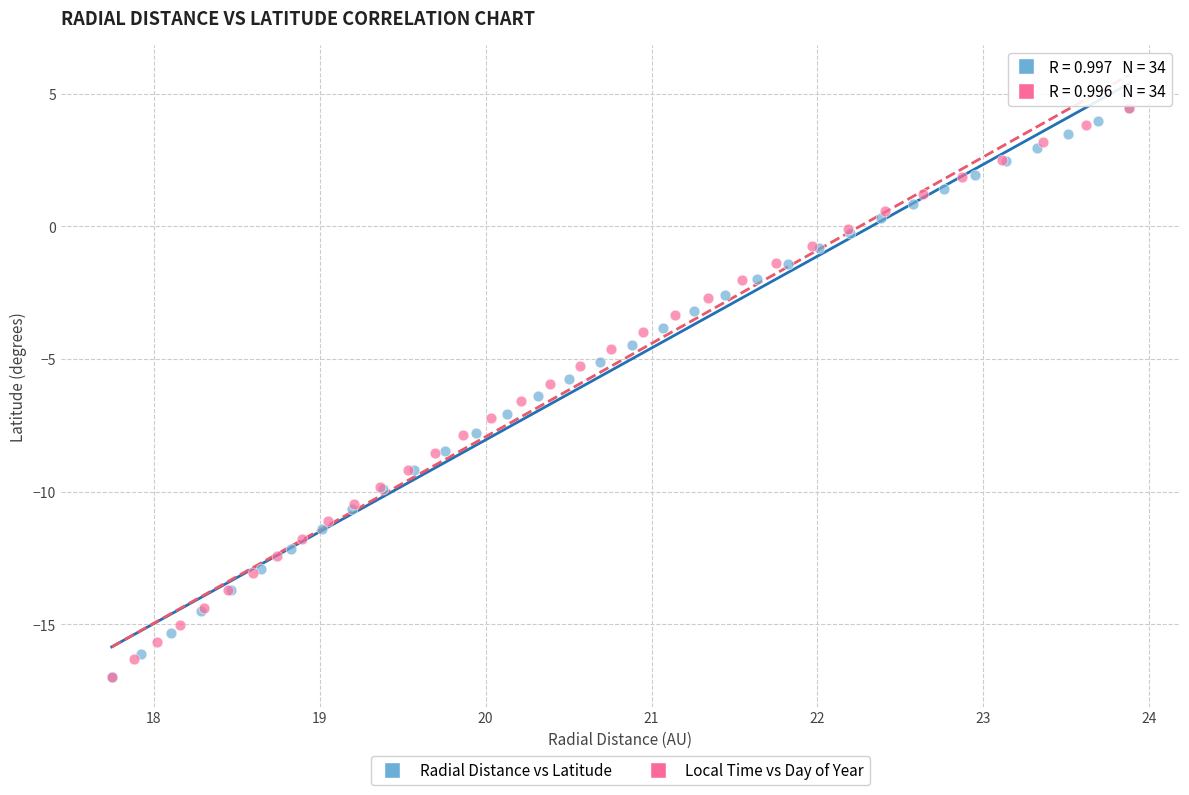

What are all the series names shown in the legend?

Radial Distance vs Latitude, Local Time vs Day of Year